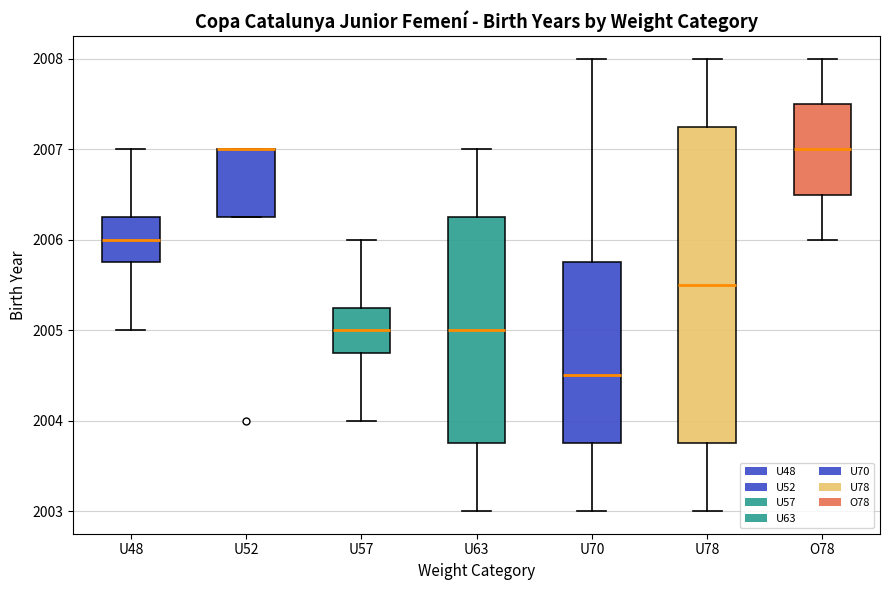

Reading left to right, read every box against the y-axis: the position of its median line, the range the box covers, and the ends of its whiskers. The values are not printed on the chart, so give them approximately, as read against the axis.

U48: median 2006.0, box 2005.8 to 2006.3, whiskers 2005.0 to 2007.0
U52: median 2007.0 (drawn on the box's upper edge), box 2006.3 to 2007.0, whiskers 2006.3 to 2007.0
U57: median 2005.0, box 2004.8 to 2005.3, whiskers 2004.0 to 2006.0
U63: median 2005.0, box 2003.8 to 2006.3, whiskers 2003.0 to 2007.0
U70: median 2004.5, box 2003.8 to 2005.8, whiskers 2003.0 to 2008.0
U78: median 2005.5, box 2003.8 to 2007.3, whiskers 2003.0 to 2008.0
O78: median 2007.0, box 2006.5 to 2007.5, whiskers 2006.0 to 2008.0